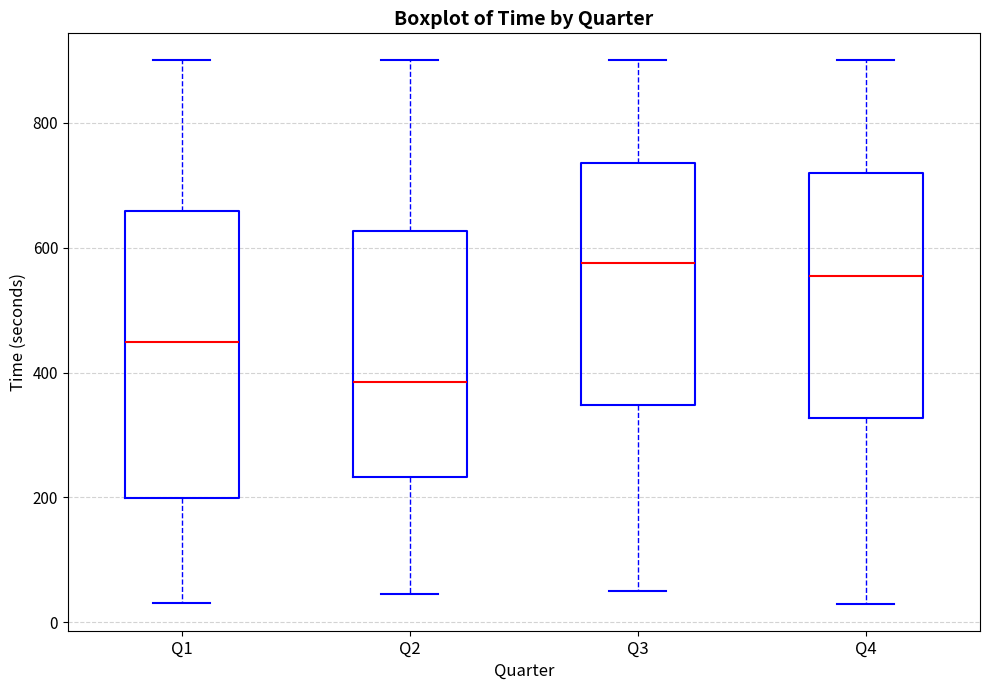

Where is the upper edge of the box for Q1 on the y-axis? The values are not printed on the chart, so give them approximately, as read against the axis.

660